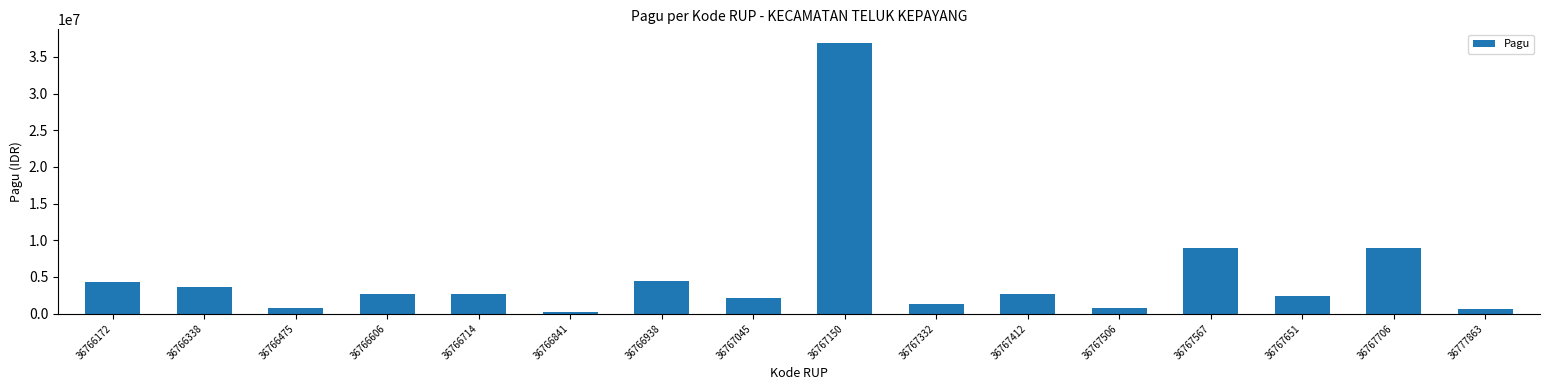

What is the value of the 7th bar from the left?

4500000